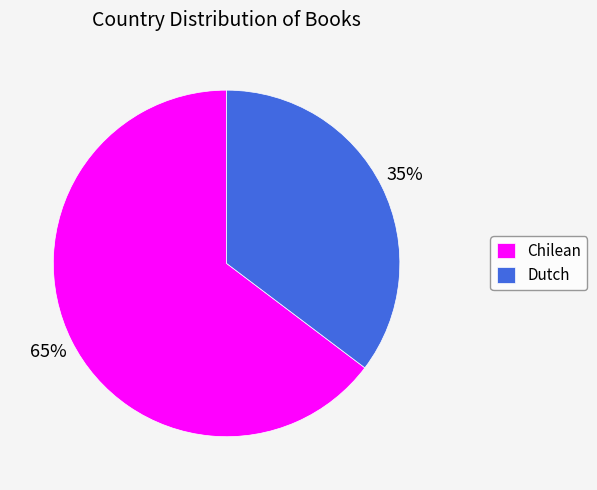

Do Chilean and Dutch together represent more than half of the pie?

Yes